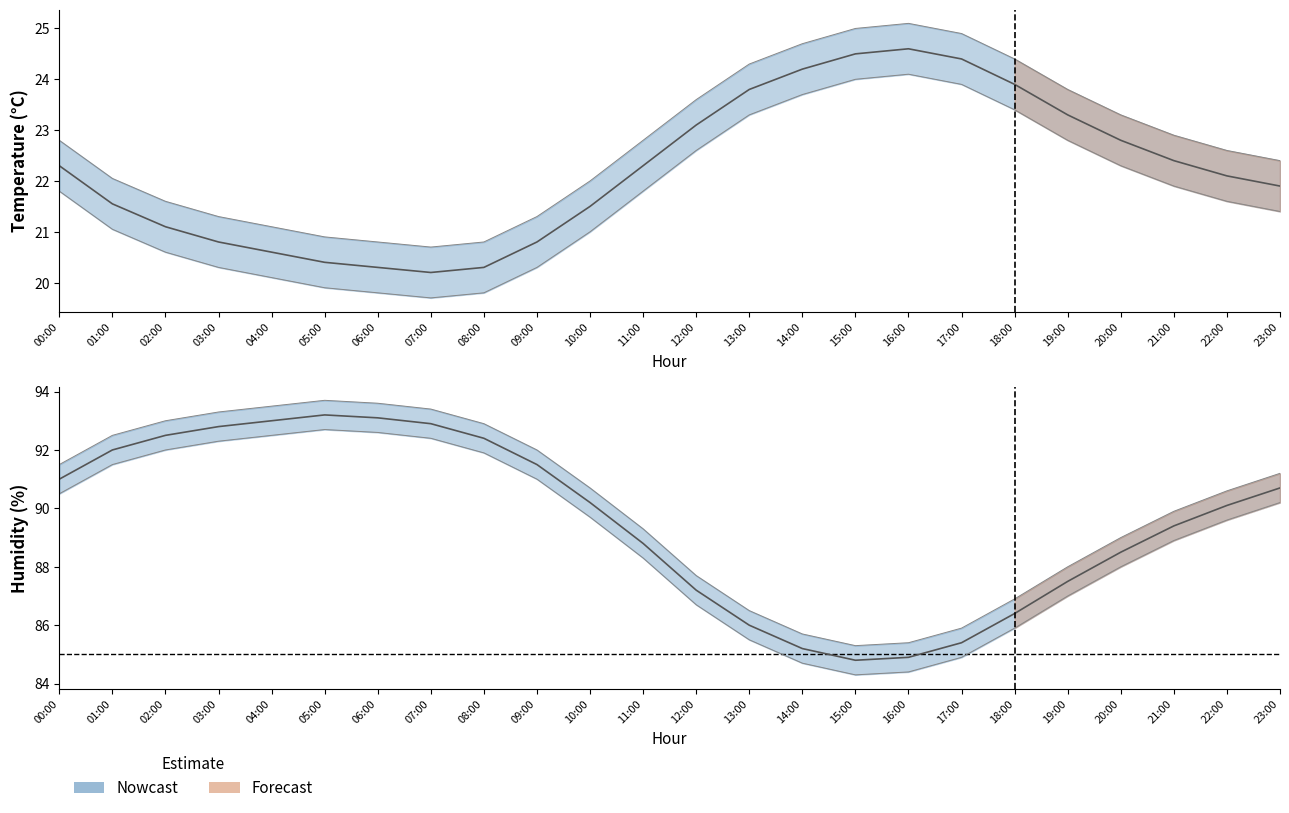

In humidity_high, how many points are higher than both neighbors (excluding endpoints)?

1